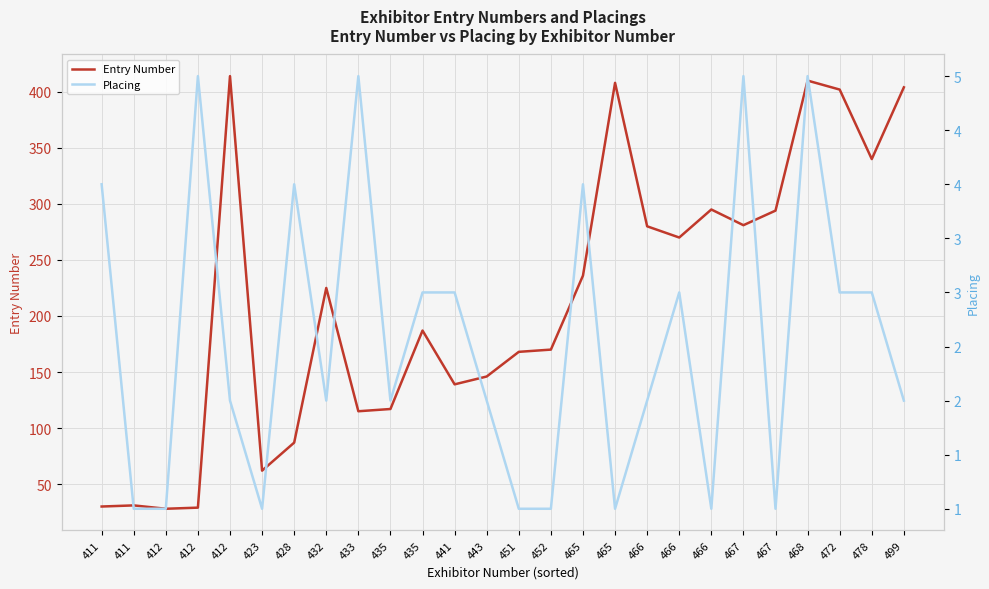

Is it true that Placing equals 1 at 441?

False